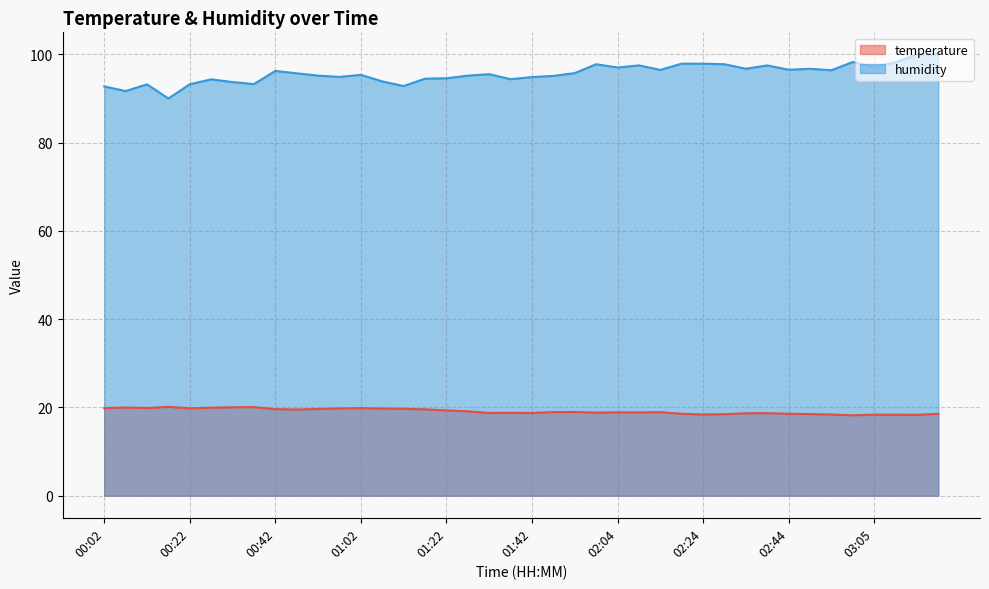

What is the value of the temperature point at the 2nd from the left?

20.0